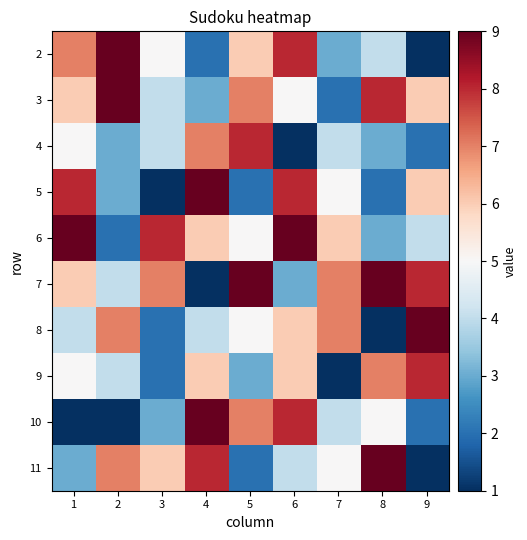

How many data points does each series have?

9